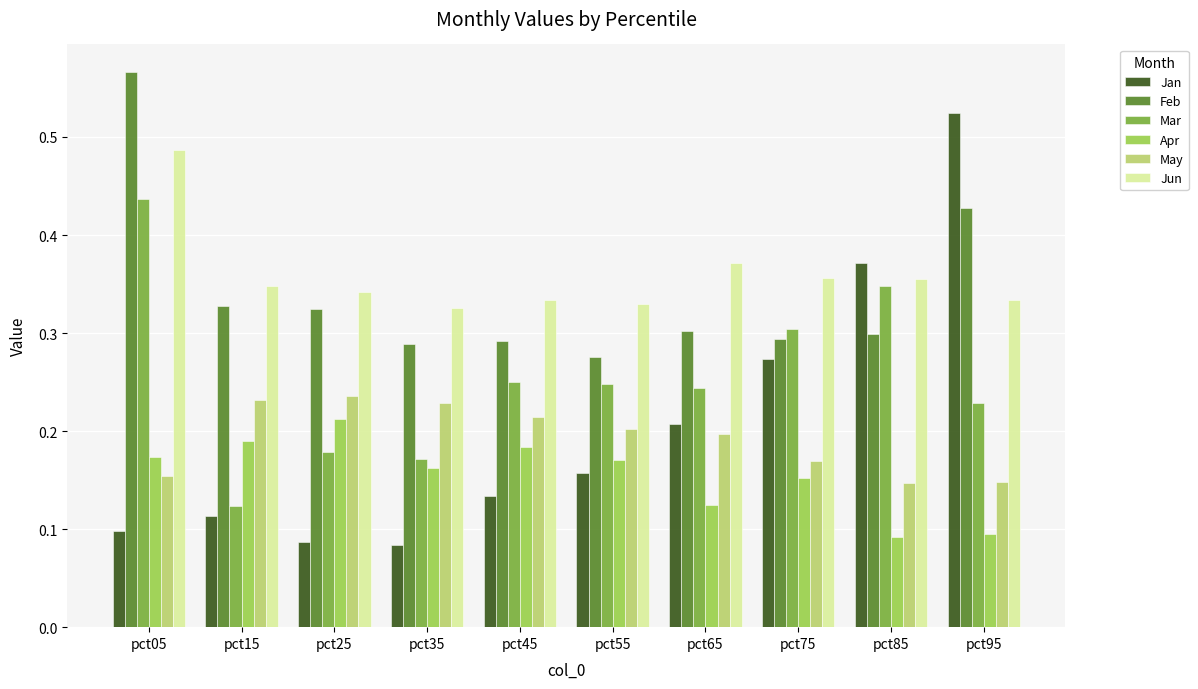

What is the sum of the Feb values at pct45 and pct05?

0.9